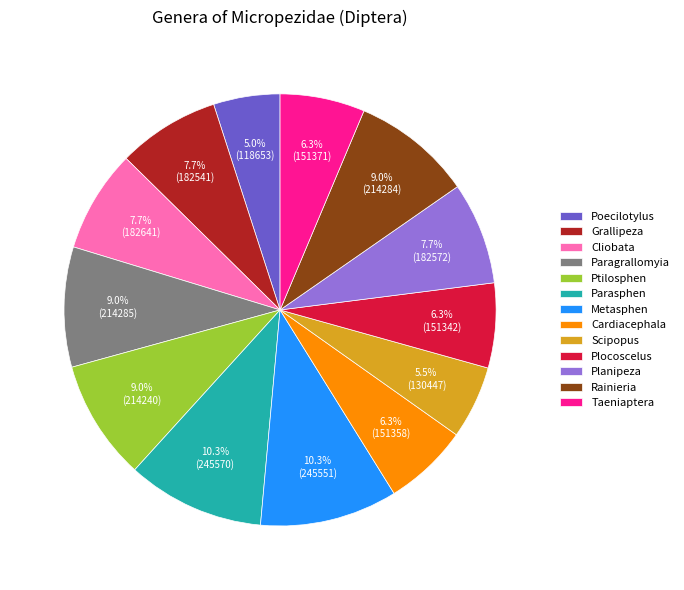

To the nearest percent, what portion does Grallipeza represent?

8%